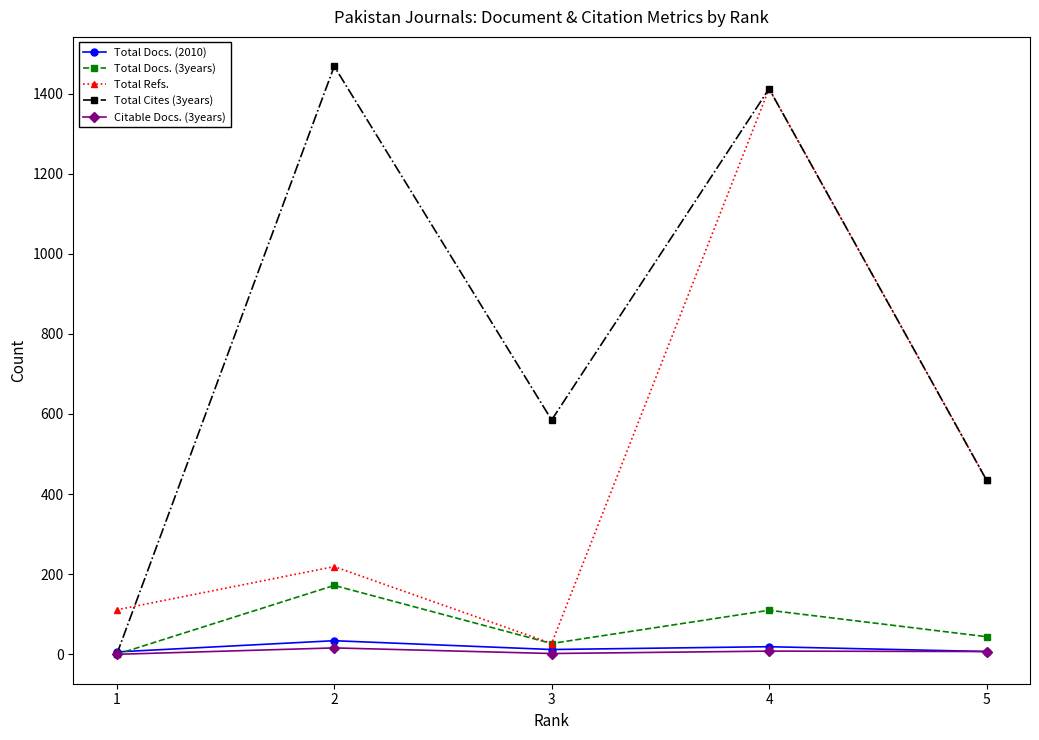

True or false: Total Docs. (2010) has more than 0 interior local peaks.

True